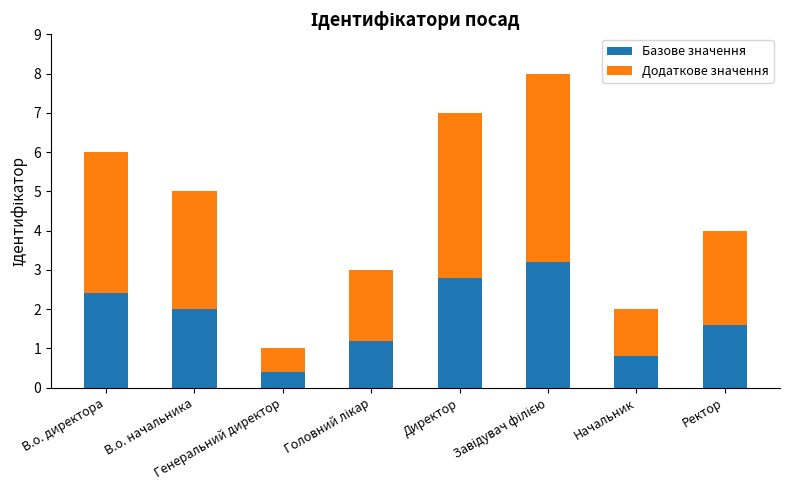

What are all the series names shown in the legend?

Базове значення, Додаткове значення